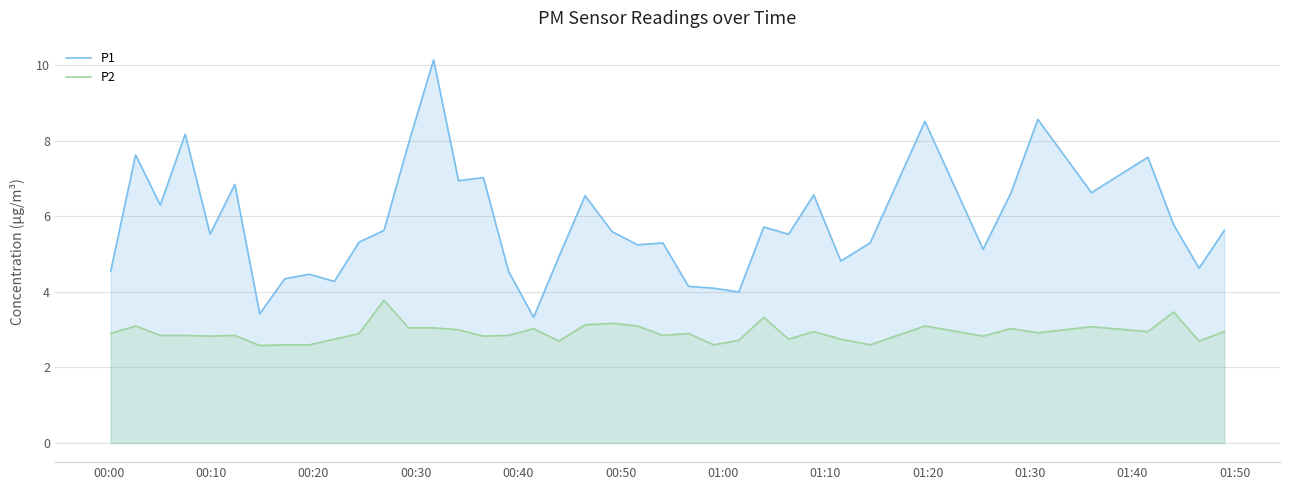

True or false: P2 and P1 intersect in this chart.

False